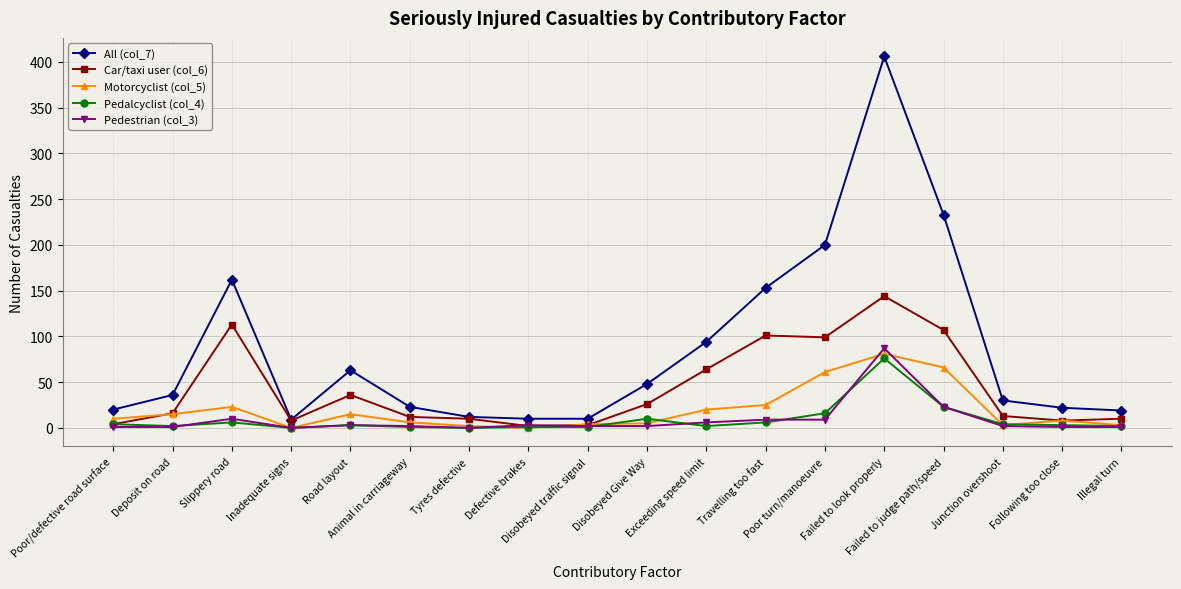

Which series has the largest range (max minus min)?

All (col_7)